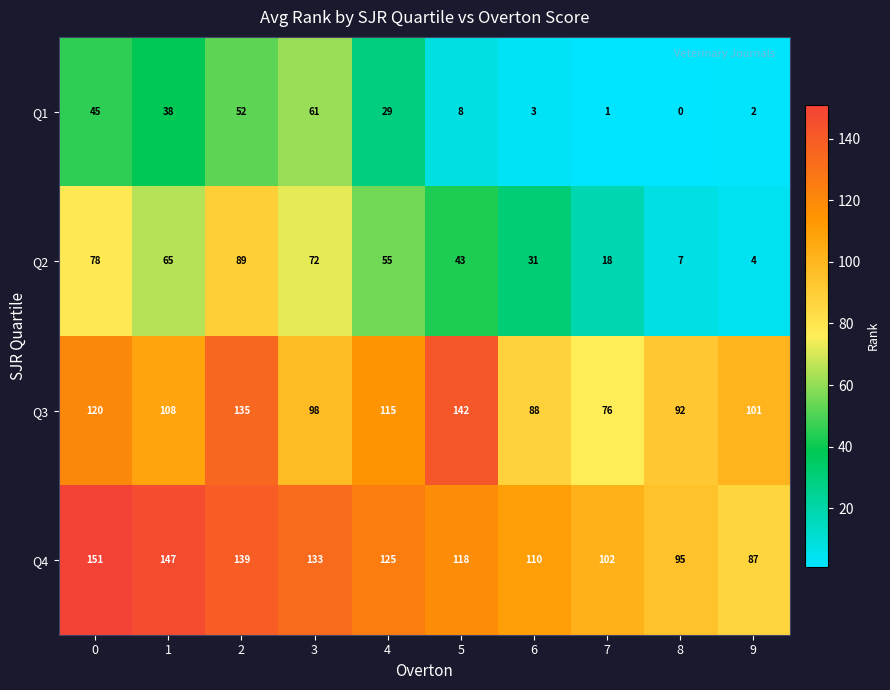

What is the lowest value of the Q2 series?

4